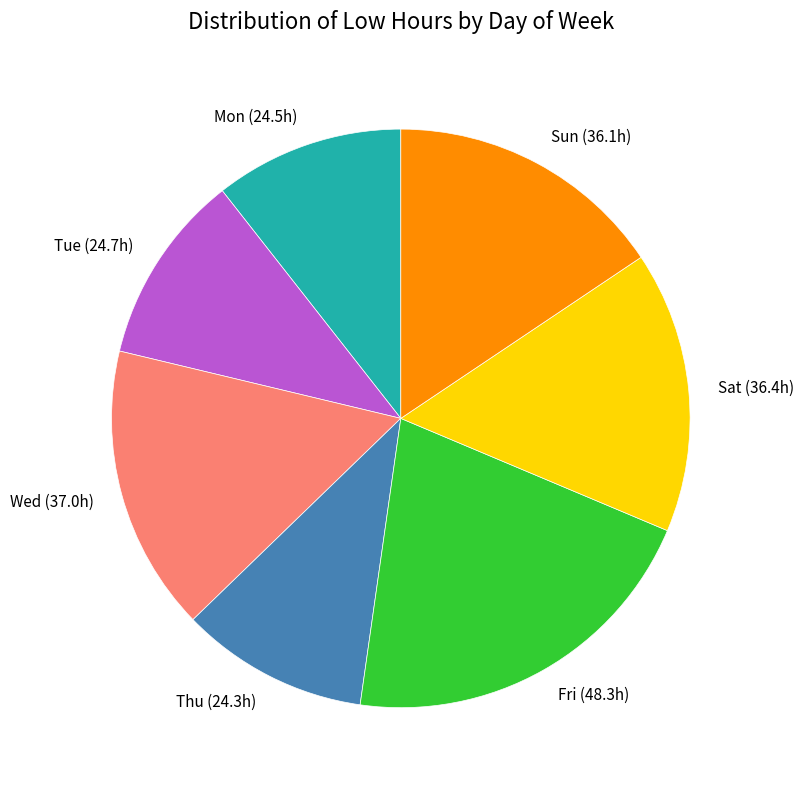

How many segments does this pie chart have?

7